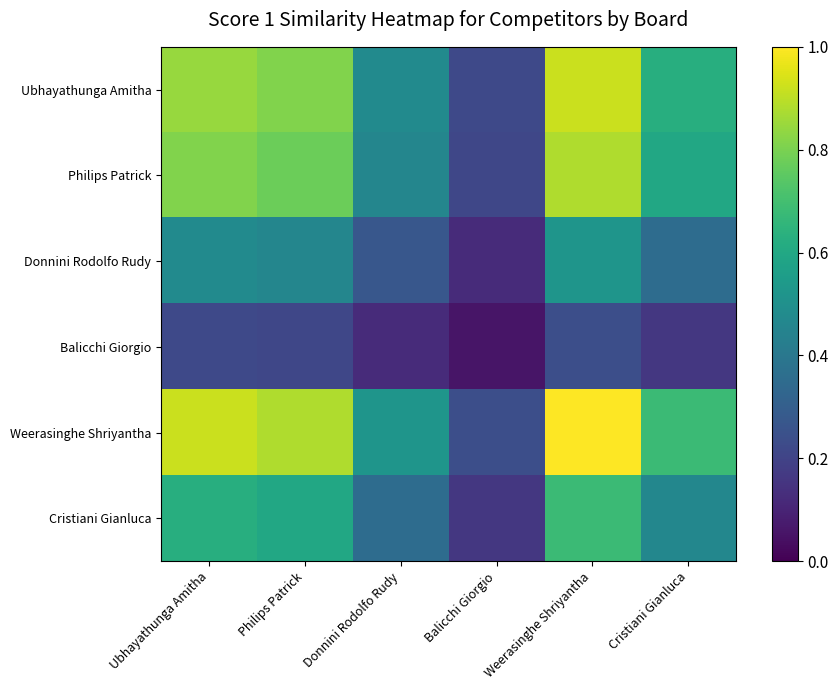

What is the sum of all Donnini Rodolfo Rudy values?

2.2